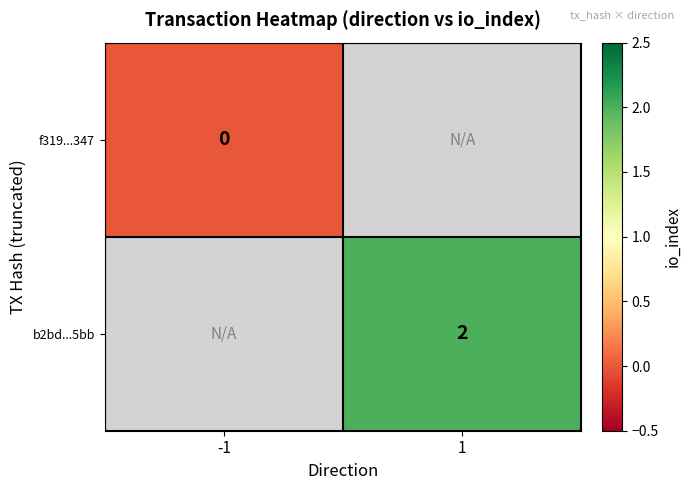

The b2bd...5bb series shows 2 at 1. True or false?

True